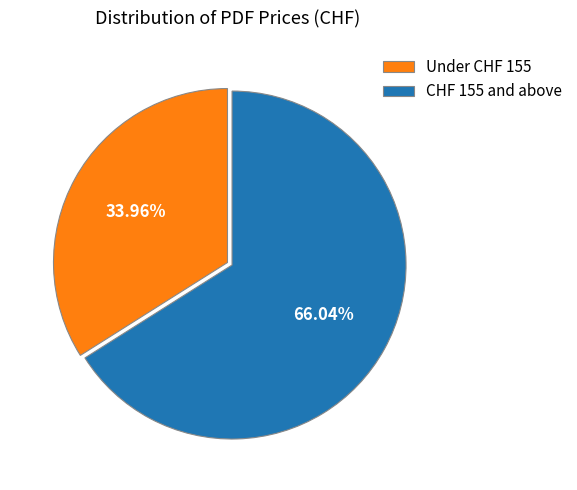

Rank the categories by value from highest to lowest.

CHF 155 and above, Under CHF 155